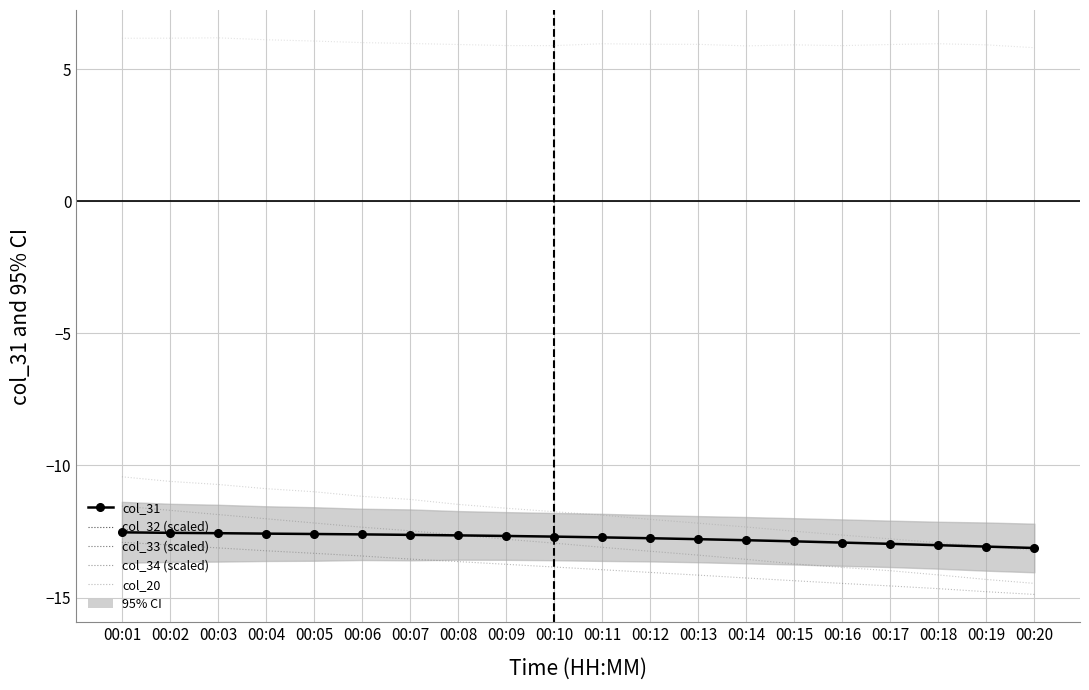

At 00:19, list the series in order from smallest to largest.

col_32 (scaled), col_33 (scaled), col_31, col_34 (scaled), col_20